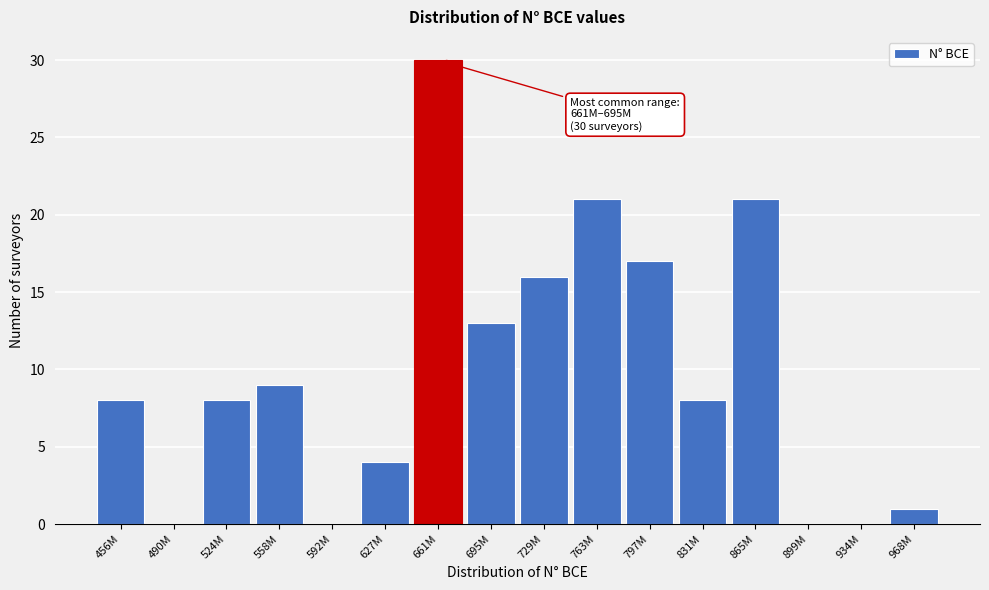

Reading right to left, extract all data points from this chart.

968M=1	934M=0	899M=0	865M=21	831M=8	797M=17	763M=21	729M=16	695M=13	661M=30	627M=4	592M=0	558M=9	524M=8	490M=0	456M=8